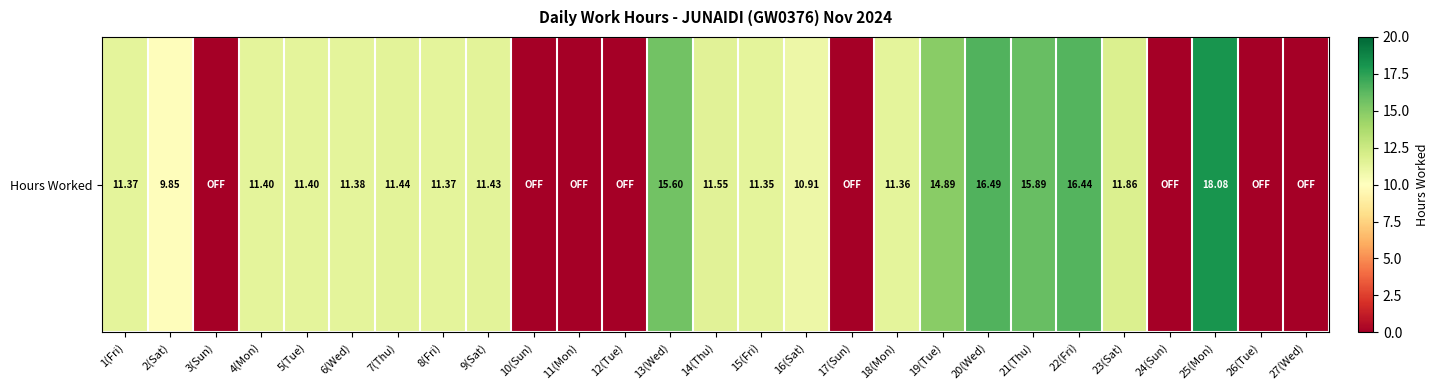

Reading left to right, extract all data points from this chart.

1(Fri)=11.4	2(Sat)=9.8	3(Sun)=0.0	4(Mon)=11.4	5(Tue)=11.4	6(Wed)=11.4	7(Thu)=11.4	8(Fri)=11.4	9(Sat)=11.4	10(Sun)=0.0	11(Mon)=0.0	12(Tue)=0.0	13(Wed)=15.6	14(Thu)=11.6	15(Fri)=11.3	16(Sat)=10.9	17(Sun)=0.0	18(Mon)=11.4	19(Tue)=14.9	20(Wed)=16.5	21(Thu)=15.9	22(Fri)=16.4	23(Sat)=11.9	24(Sun)=0.0	25(Mon)=18.1	26(Tue)=0.0	27(Wed)=0.0